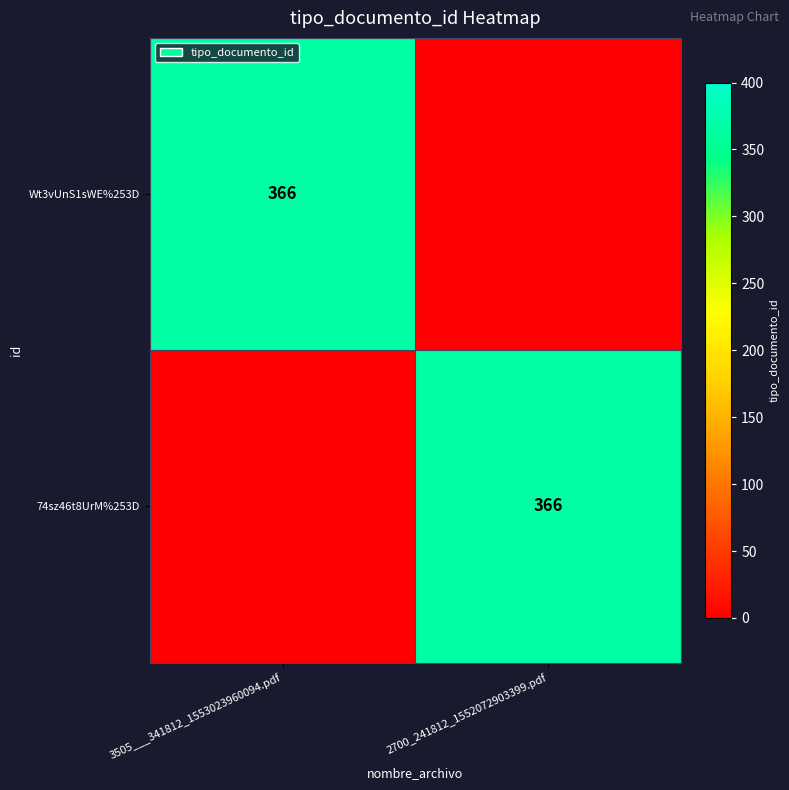

Between 2700_241812_1552072903399.pdf and 3505___341812_1553023960094.pdf, which is larger?

3505___341812_1553023960094.pdf